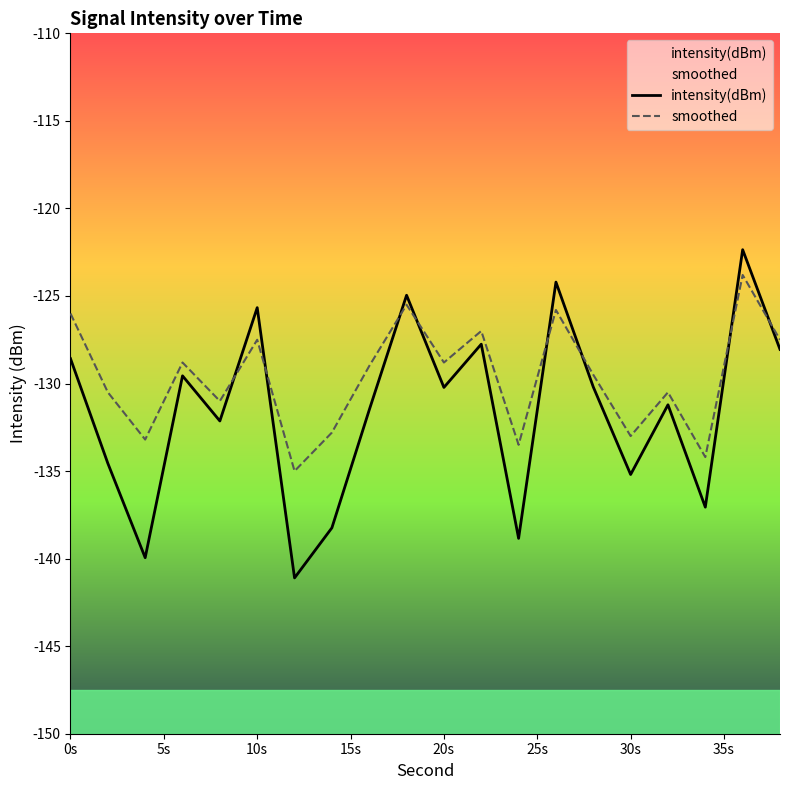

The value of intensity(dBm) at 20s is -130.2. True or false?

True